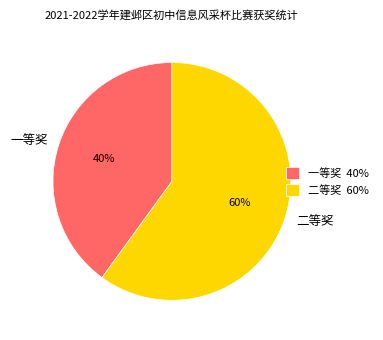

Between 一等奖 and 二等奖, which is larger?

二等奖